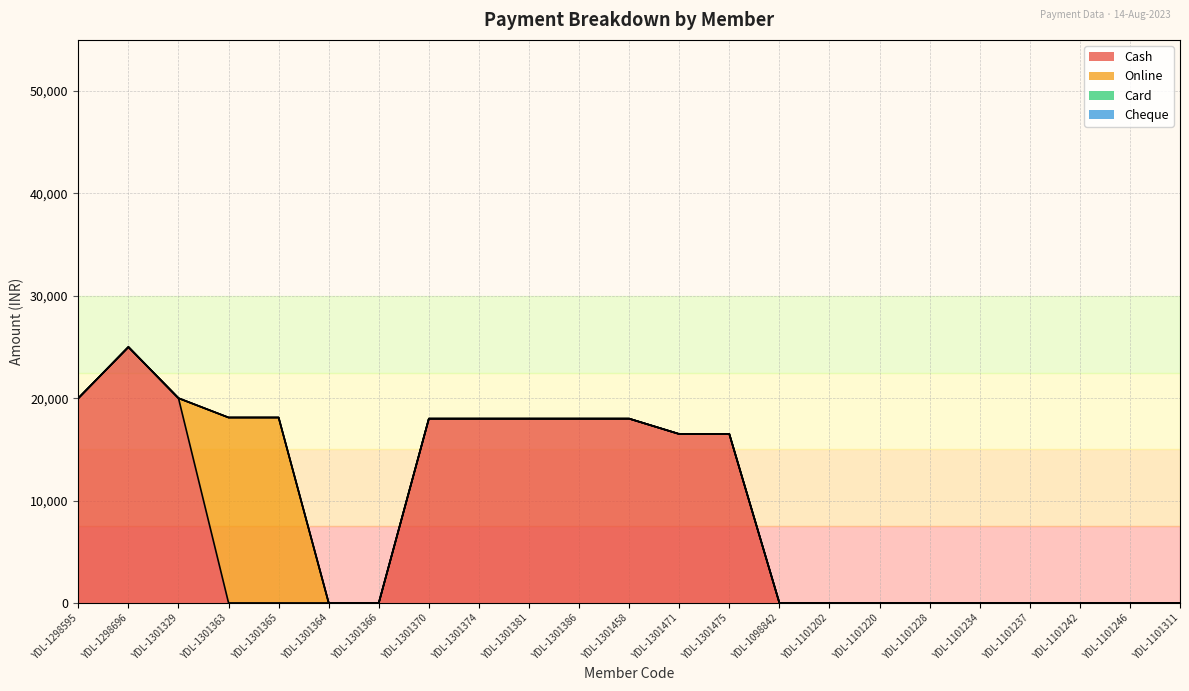

True or false: Cash has more than 0 interior local peaks.

True